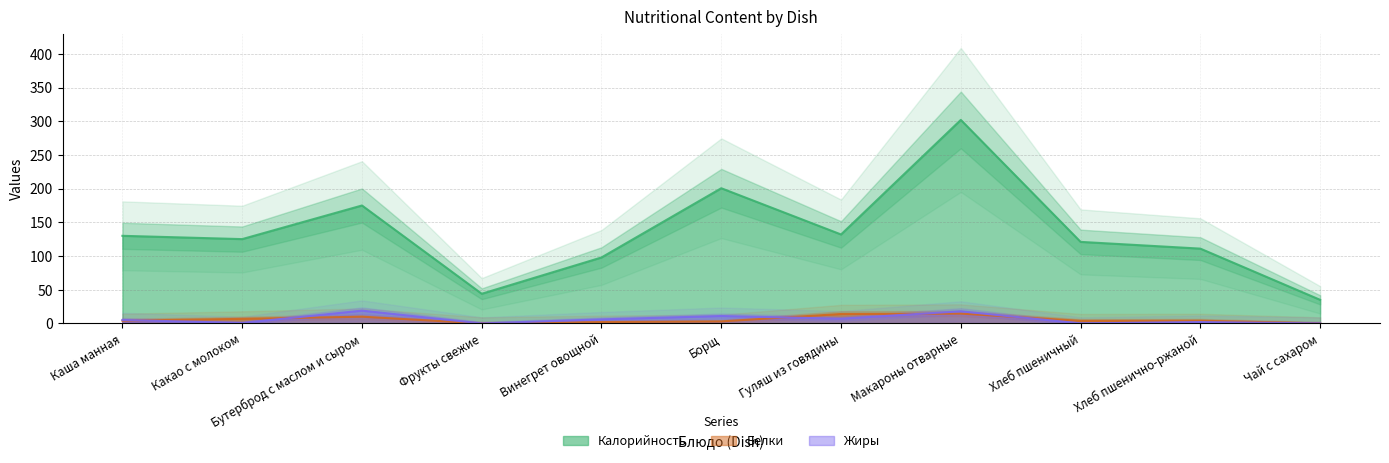

The value of Жиры at Хлеб пшеничный is 0.0. True or false?

True